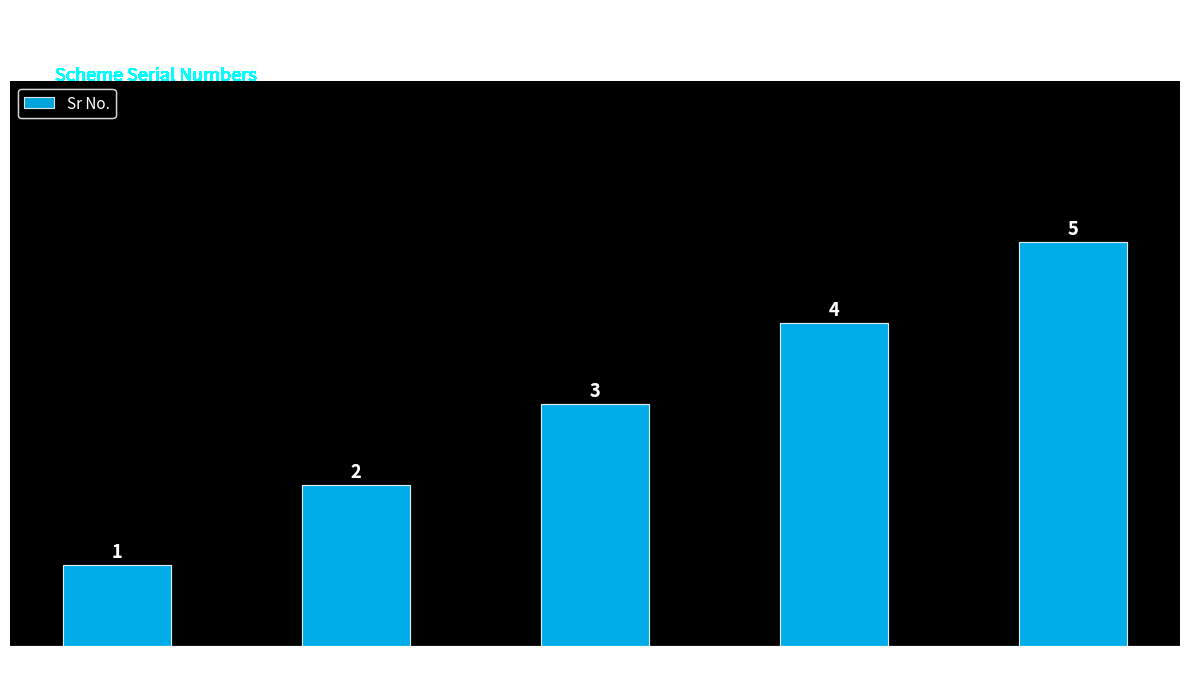

Which category has the highest value across all series?

NJOVERFD